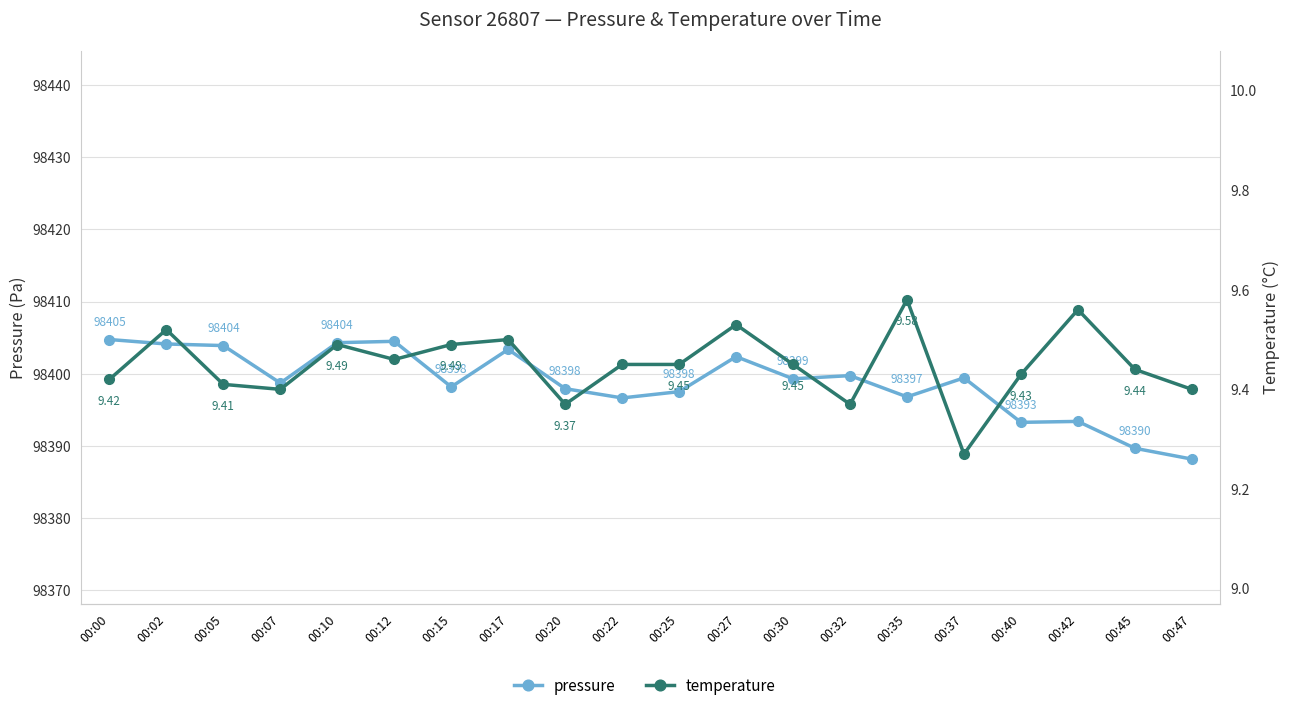

Which series has the largest range (max minus min)?

pressure